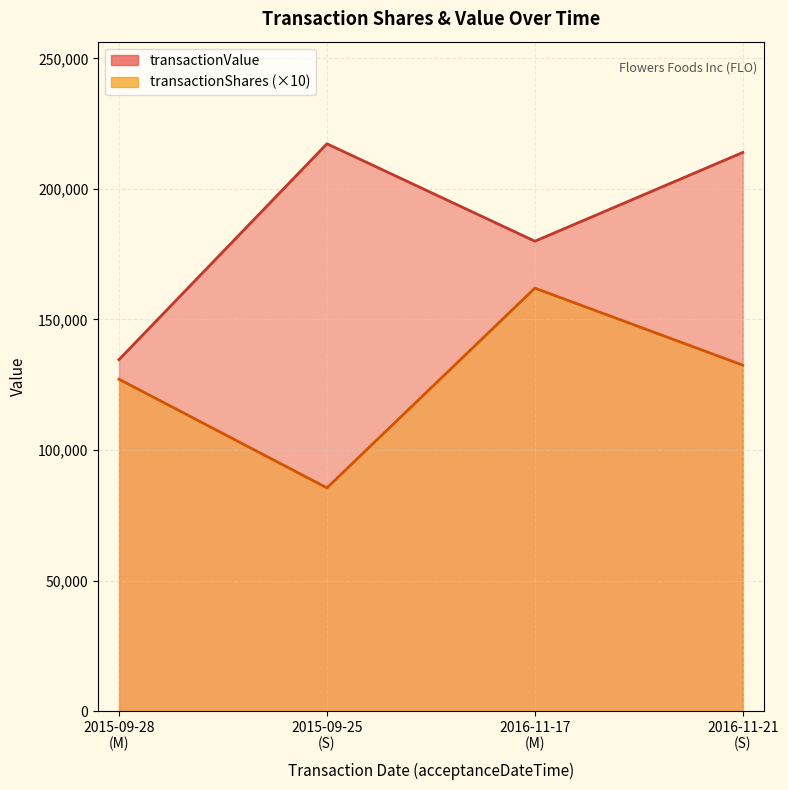

The transactionValue series shows 64178 at 2015-09-28 17:02:18. True or false?

False